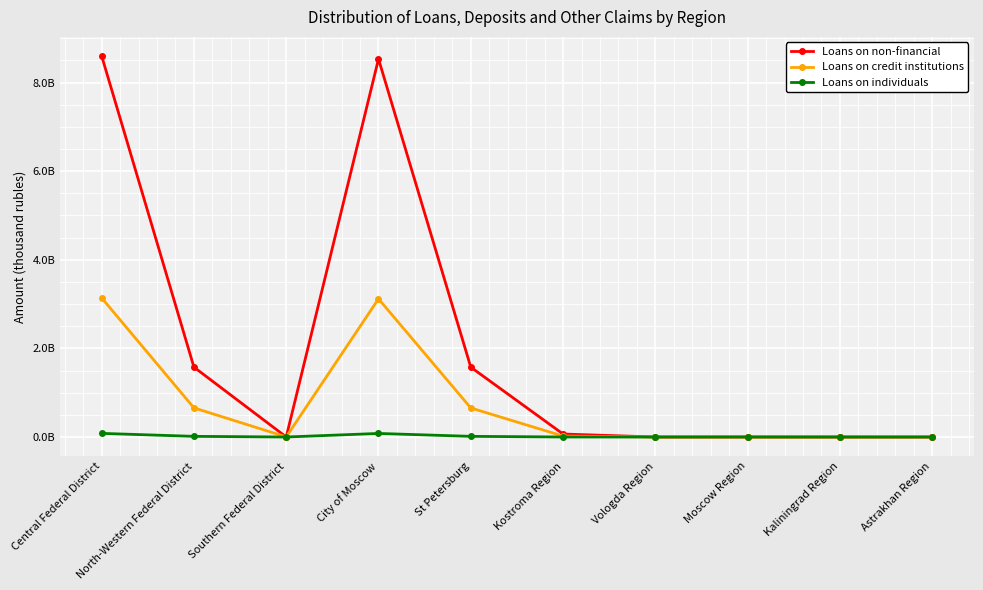

What are all the series names shown in the legend?

Loans on non-financial, Loans on credit institutions, Loans on individuals